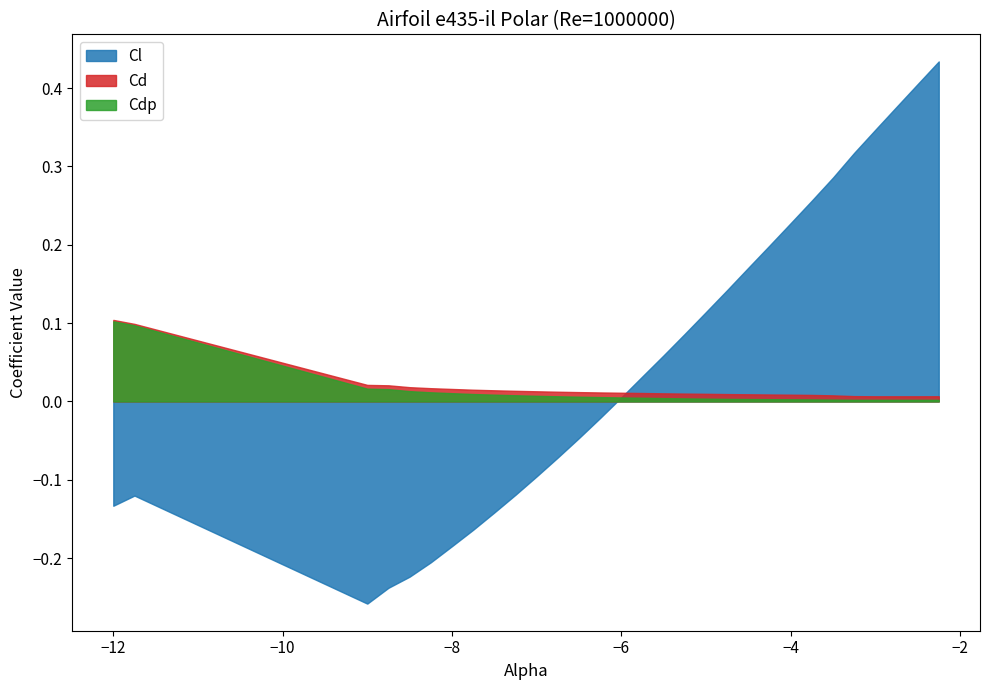

List the labels in order of Cd value, smallest first.

26, 27, 28, 29, 25, 24, 23, 22, 21, 20, 19, 18, 17, 16, 15, 14, 13, 12, 11, 10, 9, 8, 7, 6, 5, 4, 3, 2, 1, 0